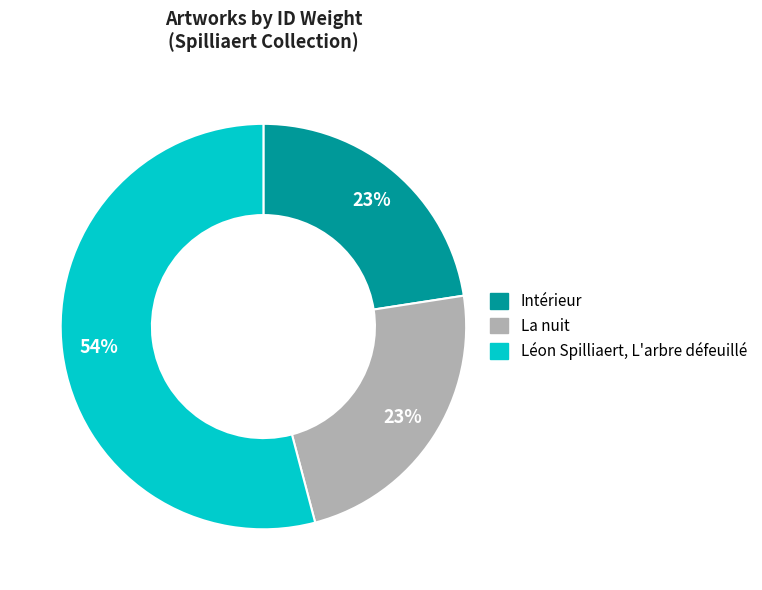

What is the ratio of the value at Intérieur to the value at Léon Spilliaert, L'arbre défeuillé?

0.4